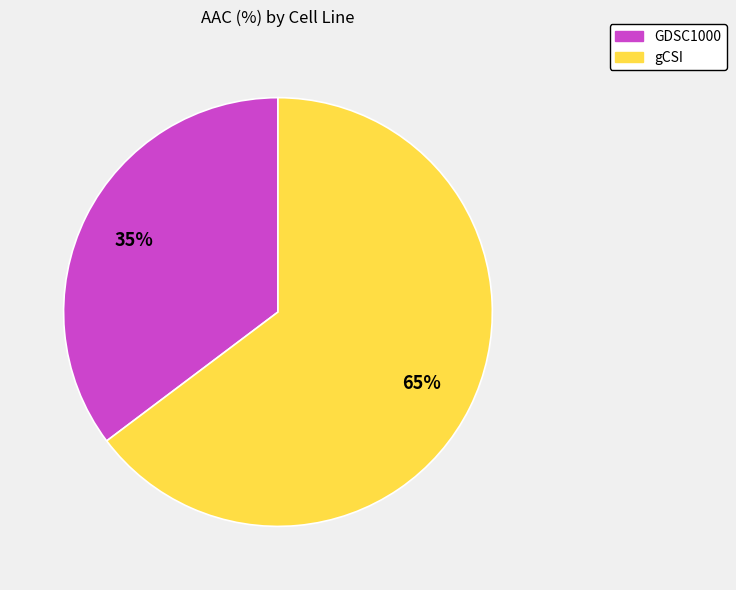

Is it true that GDSC1000 is 21% of the pie?

False